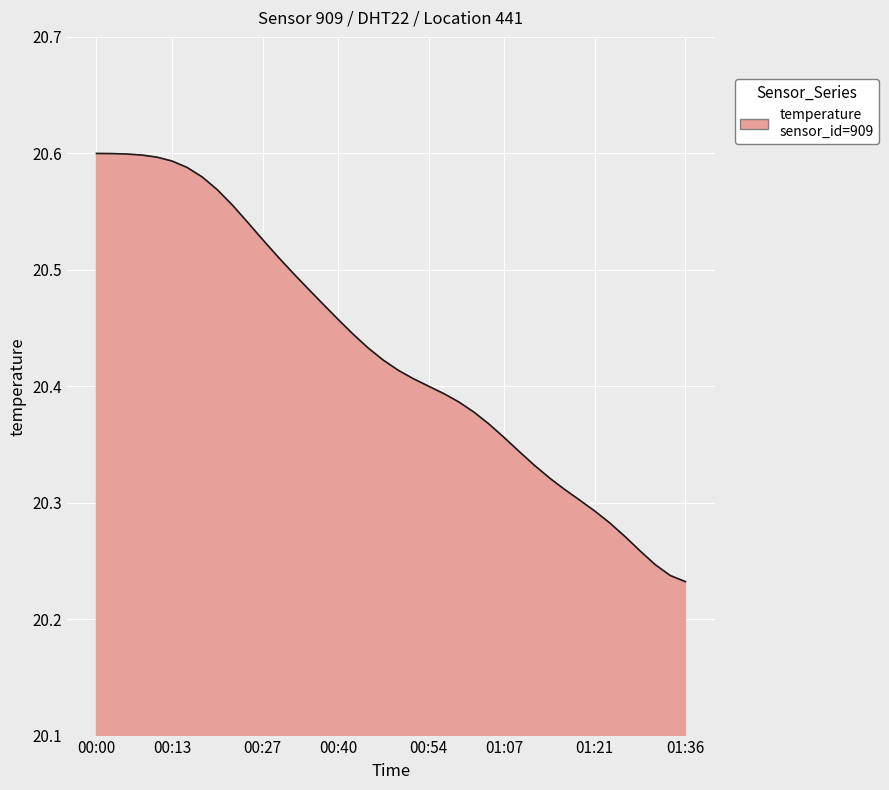

What is the difference between the maximum and minimum values?

0.4